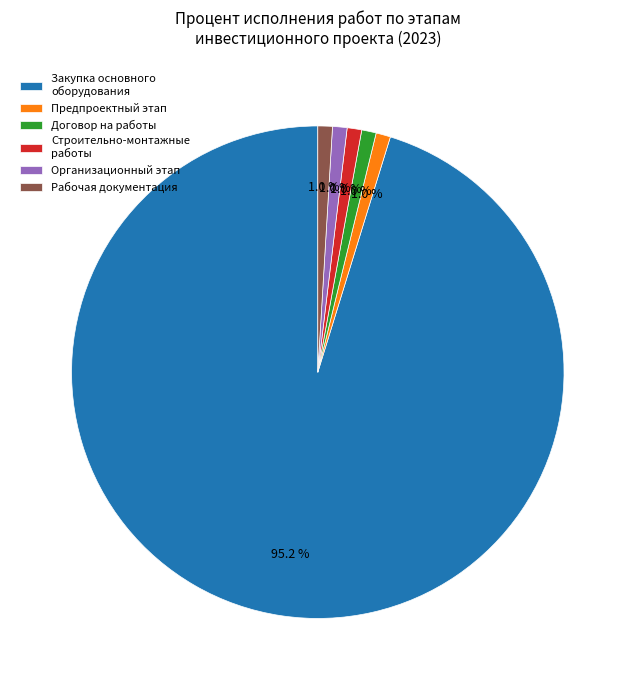

How much of the chart is everything except Рабочая документация?

99.0%